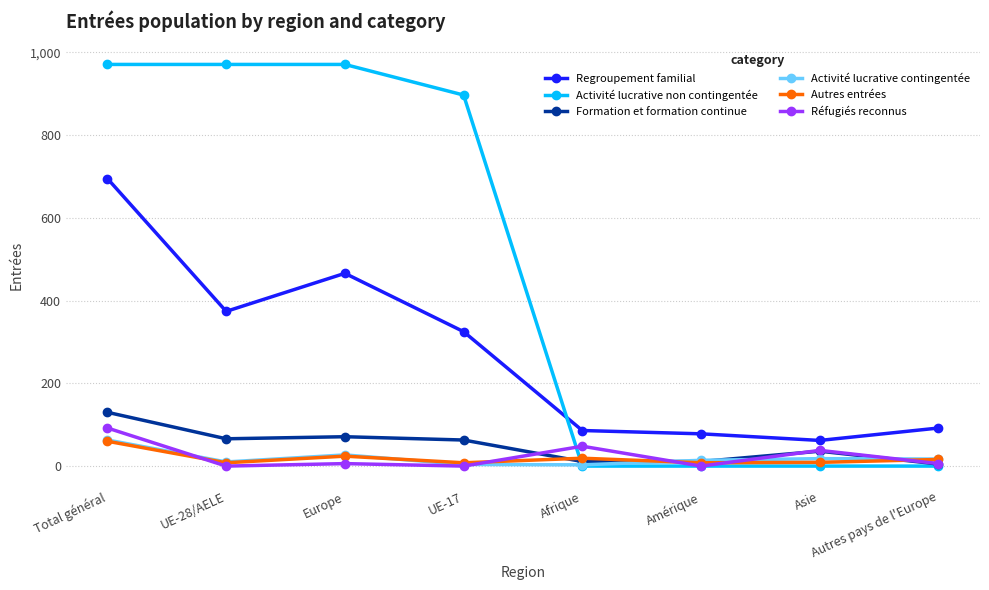

In Activité lucrative contingentée, how many points are lower than both neighbors (excluding endpoints)?

2